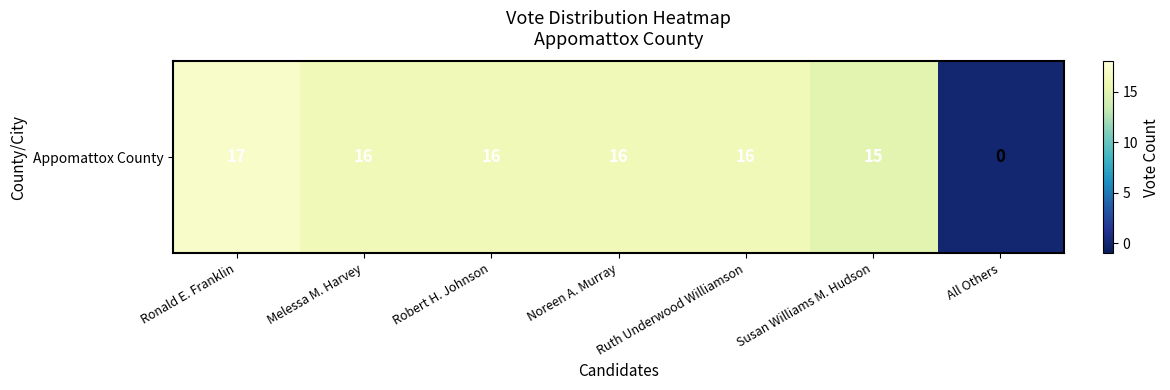

How many distinct data groups are displayed?

1